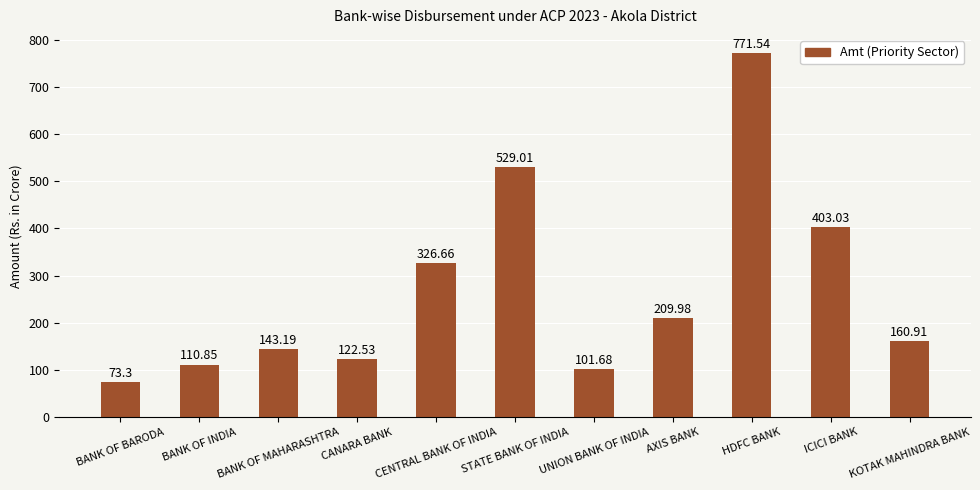

What is the ratio of the value at CENTRAL BANK OF INDIA to the value at BANK OF INDIA?

2.9